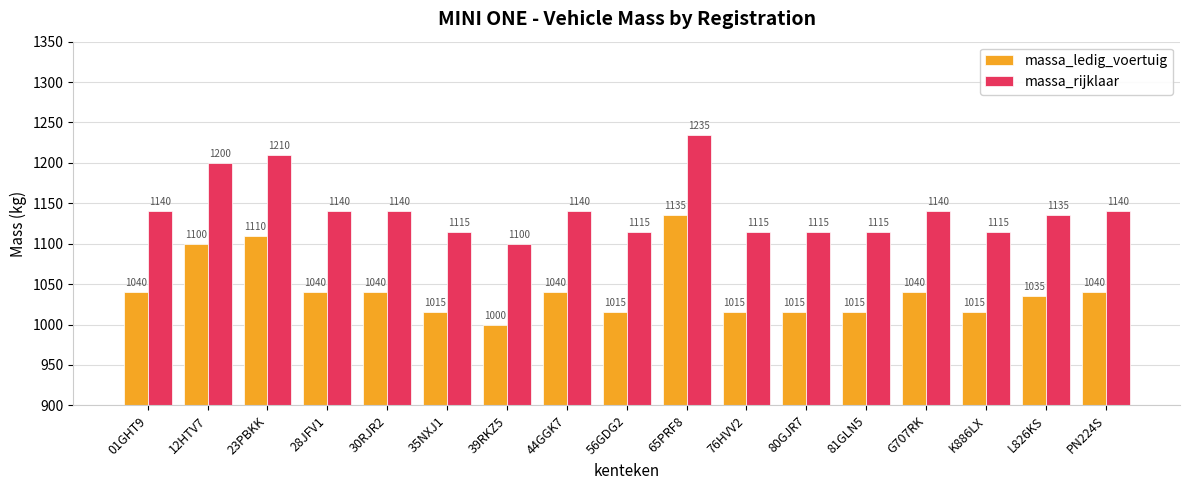

Reading right to left, extract all data points from this chart.

massa_ledig_voertuig: 1040	1035	1015	1040	1015	1015	1015	1135	1015	1040	1000	1015	1040	1040	1110	1100	1040
massa_rijklaar: 1140	1135	1115	1140	1115	1115	1115	1235	1115	1140	1100	1115	1140	1140	1210	1200	1140